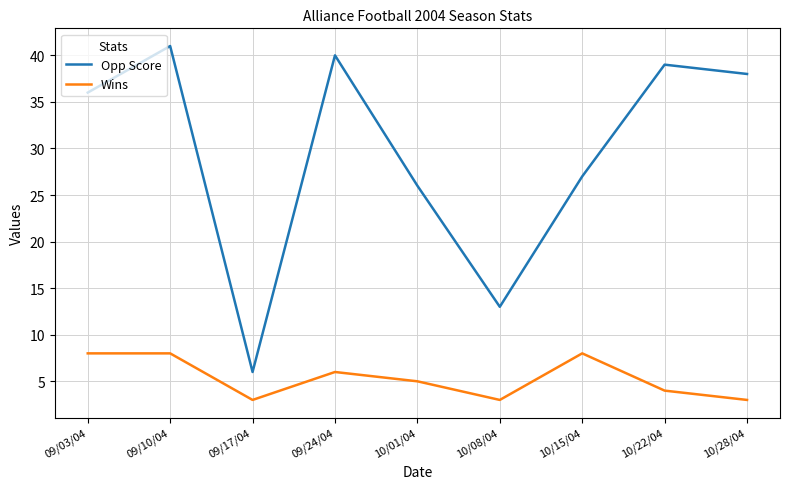

Is the value of Opp Score at 10/15/04 greater than the value of Wins at 10/22/04?

Yes